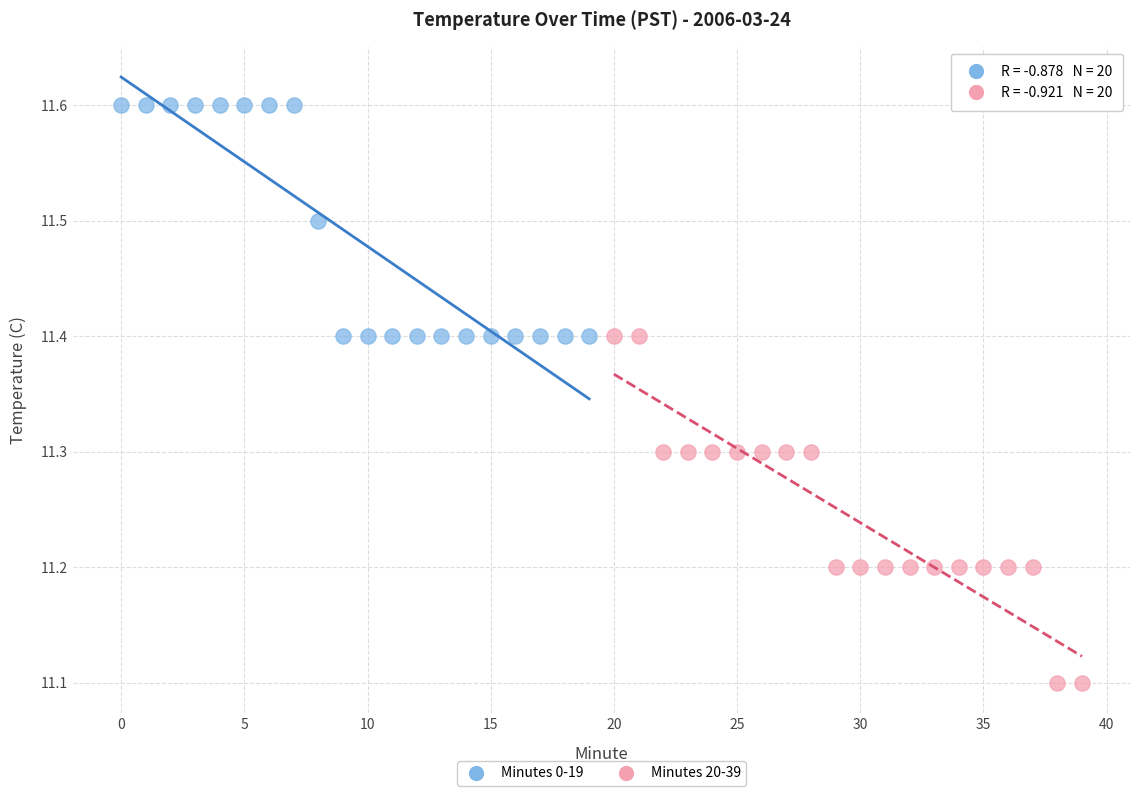

Which series has the largest Y range (max minus min)?

Minutes 20-39